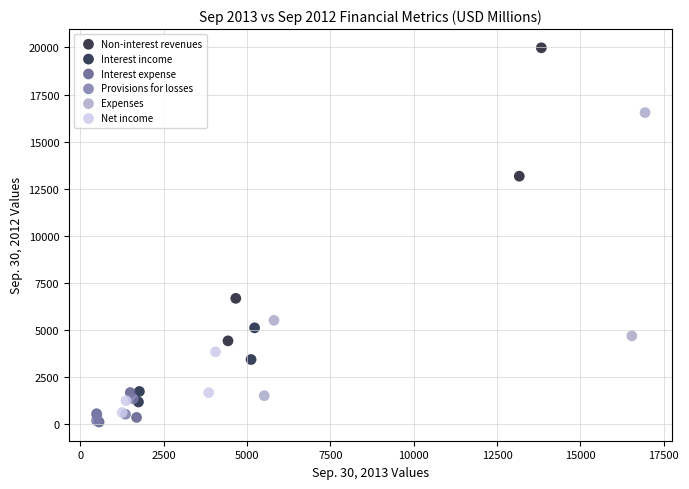

What are all the series names shown in the legend?

Non-interest revenues, Interest income, Interest expense, Provisions for losses, Expenses, Net income